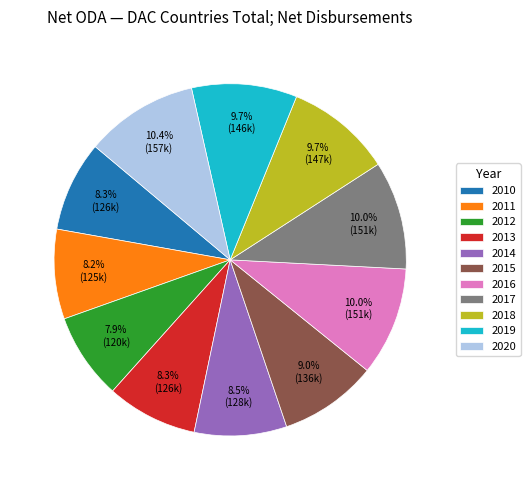

What is the ratio of the value at 2012 to the value at 2014?

0.9